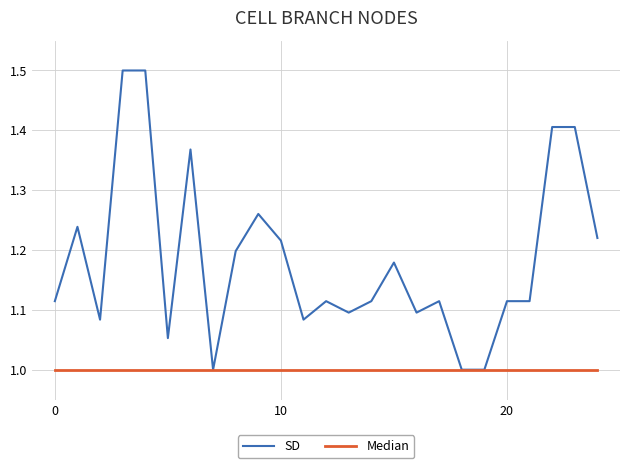

List the series in order of their overall mean, lowest first.

Median, SD